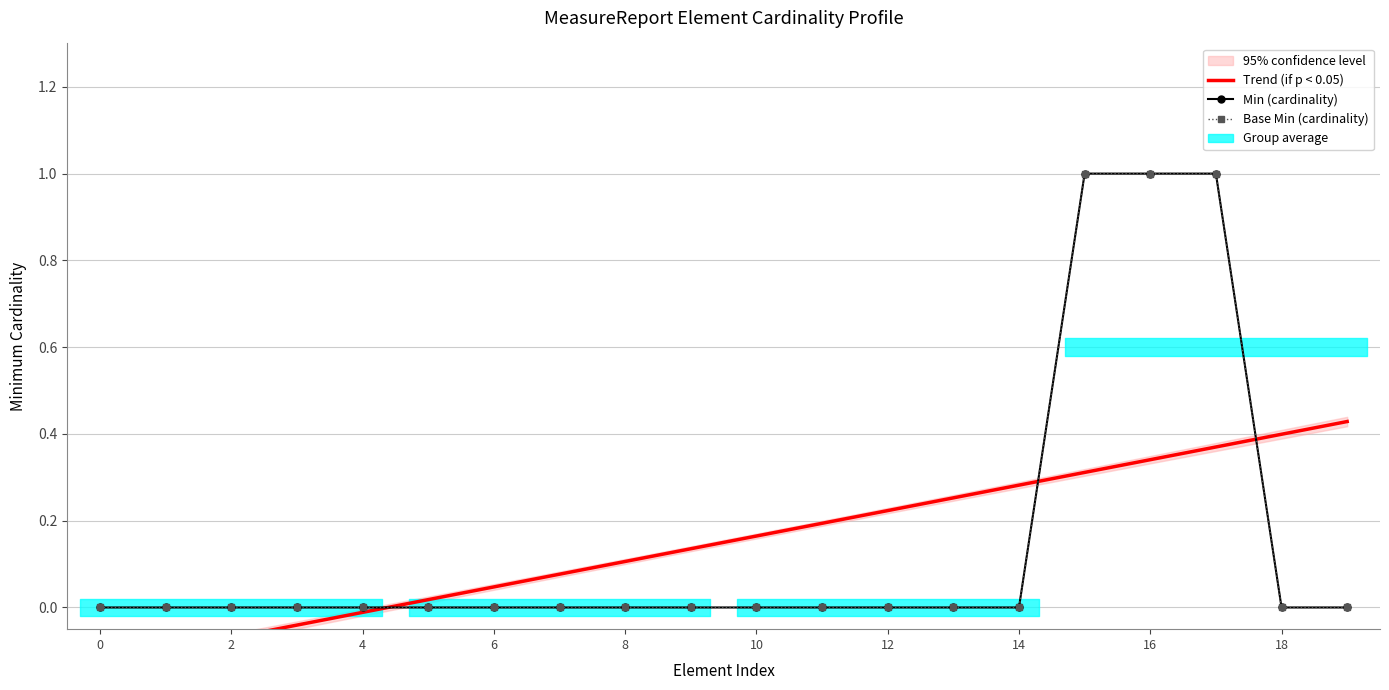

How many values in the Trend (if p < 0.05) series exceed 0?

15